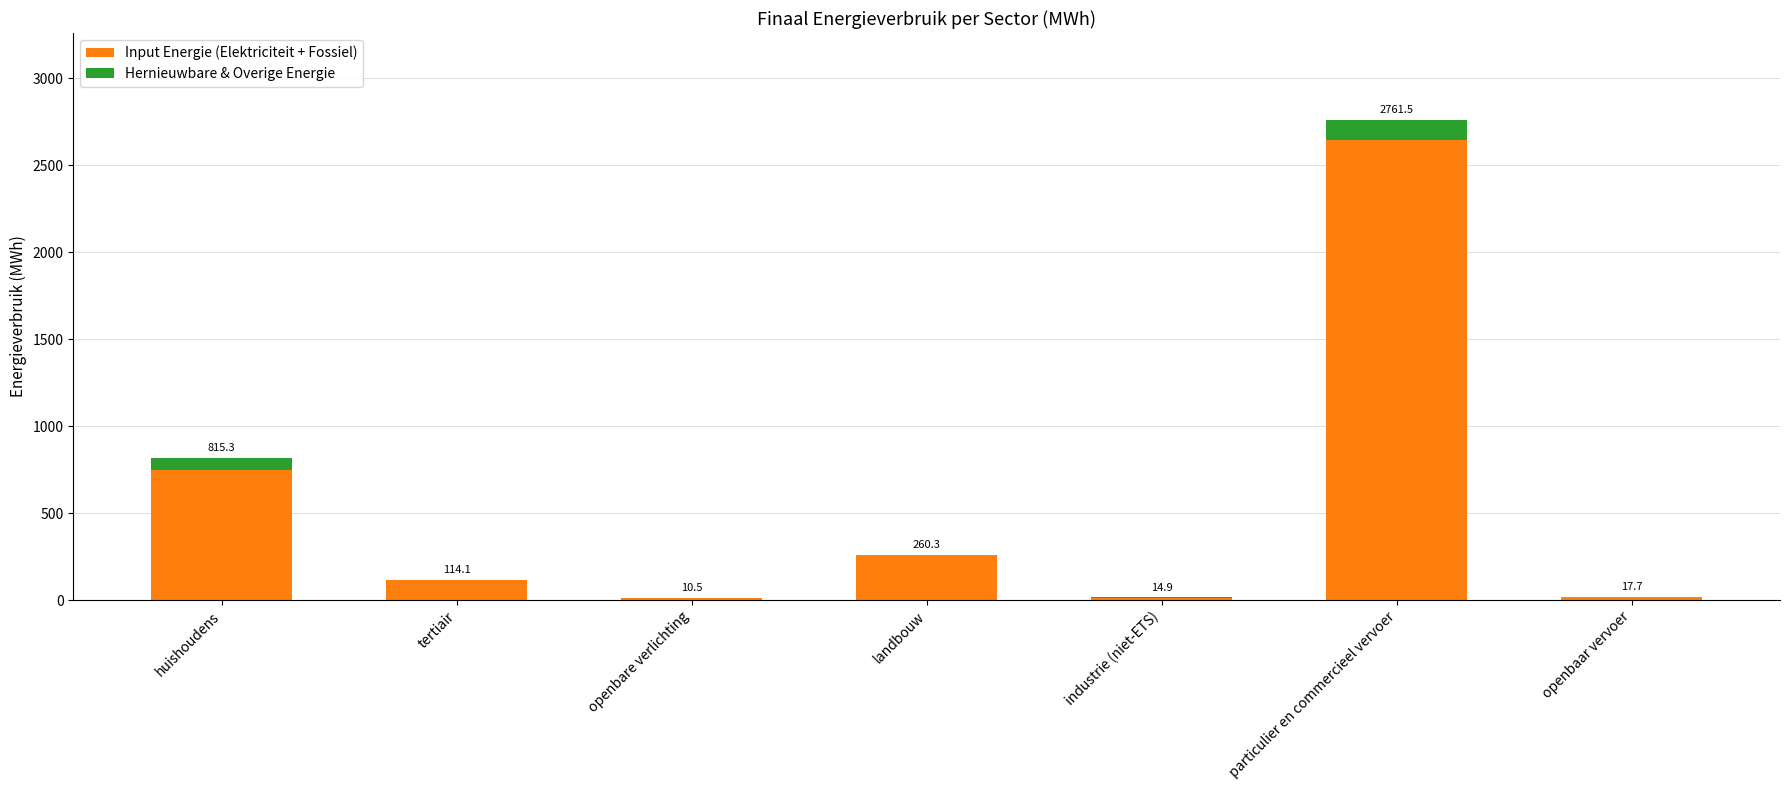

What is the difference between the maximum and minimum values in the Hernieuwbare & Overige Energie series?

115.1